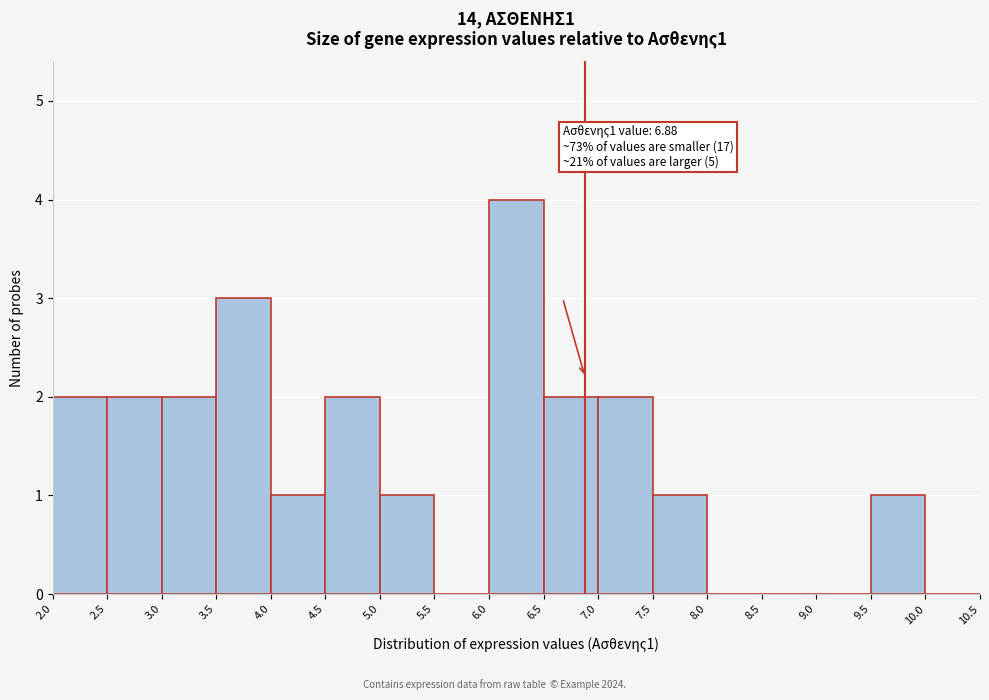

Which range on the x-axis has the tallest bar?

6.0 to 6.5